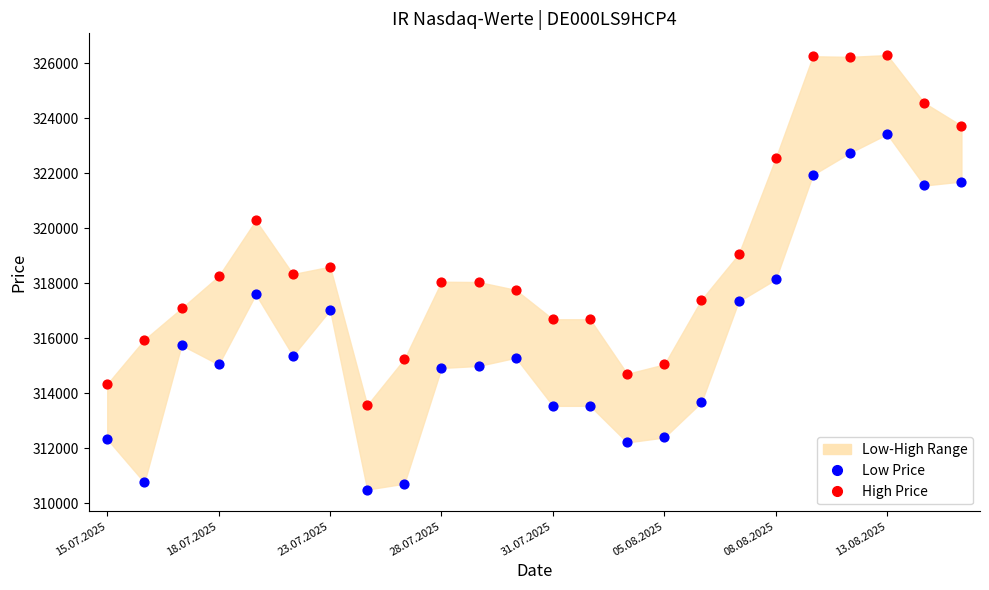

Which series contains the lowest Y value?

Low Price